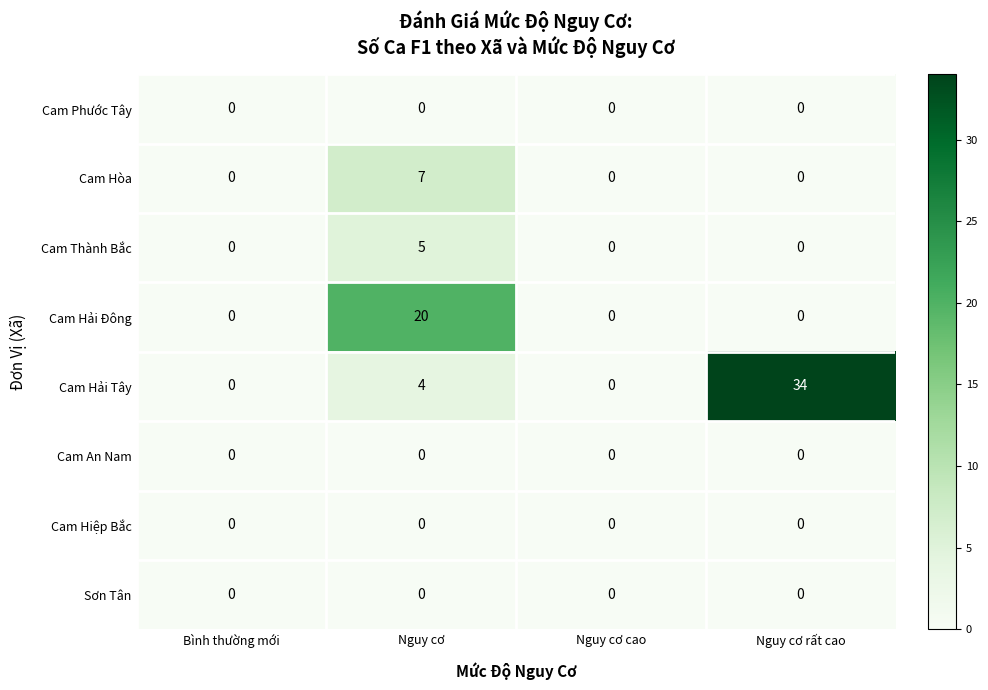

At which category is the sum across all series the highest?

Nguy cơ